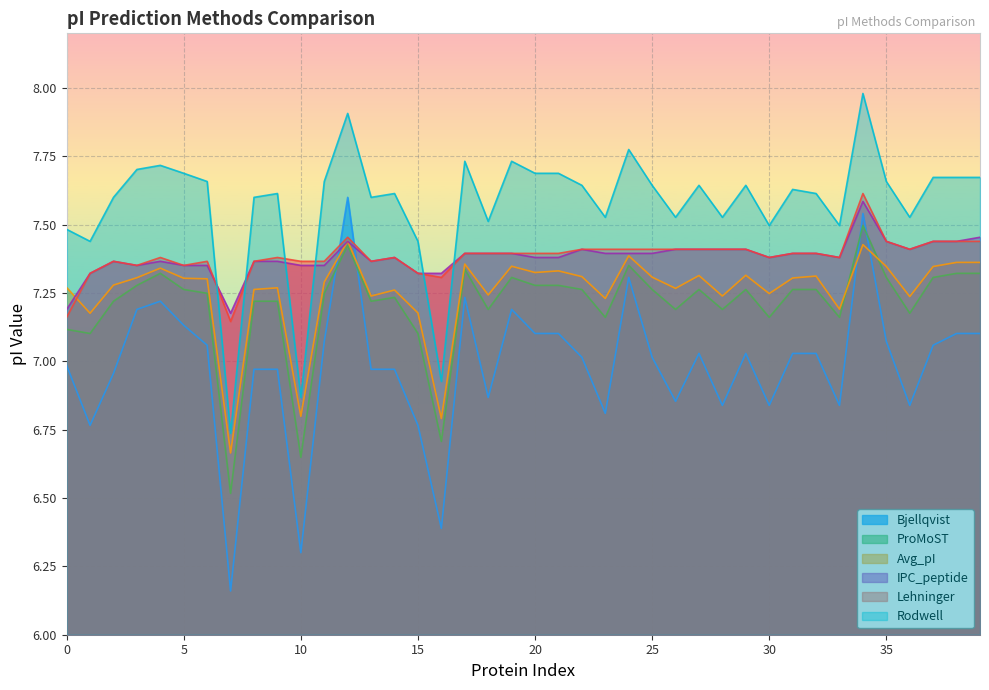

Which series has the largest total across all categories?

Rodwell